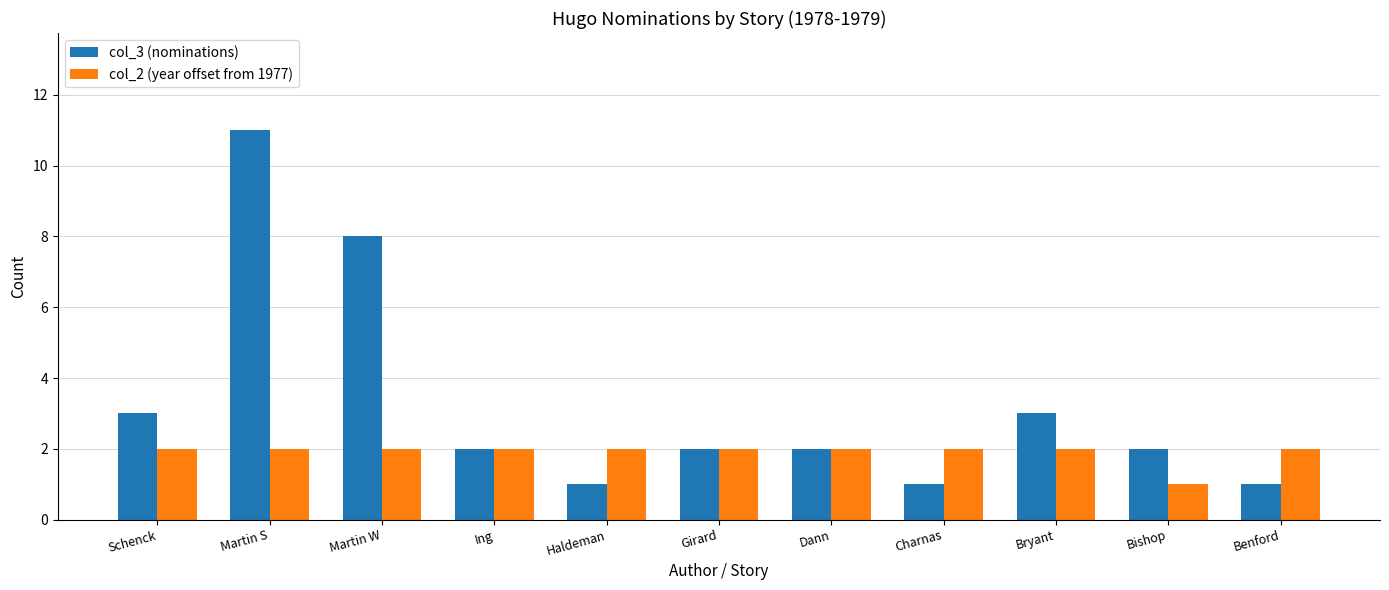

Reading left to right, transcribe all the data shown in this chart.

col_3 (nominations): 3	11	8	2	1	2	2	1	3	2	1
col_2 (year offset from 1977): 2	2	2	2	2	2	2	2	2	1	2